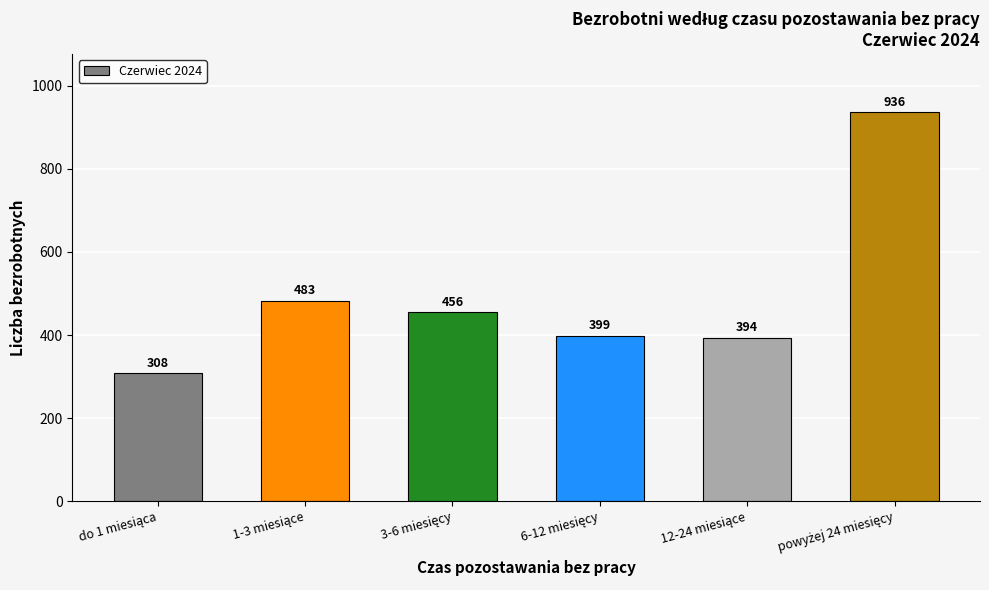

What is the average value?

496